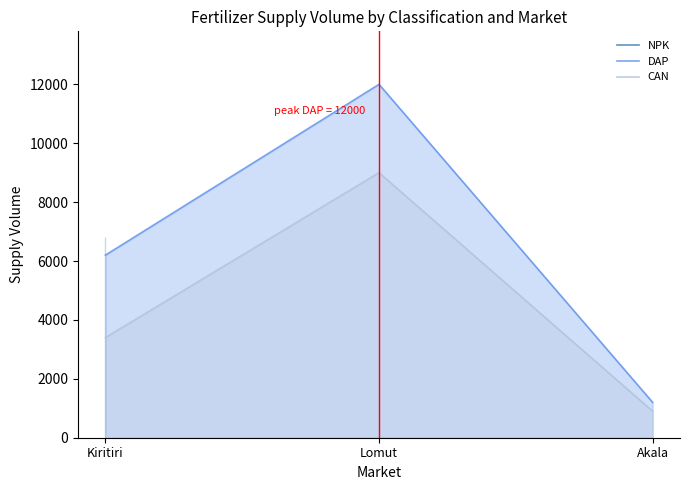

Which series has the largest total across all categories?

DAP